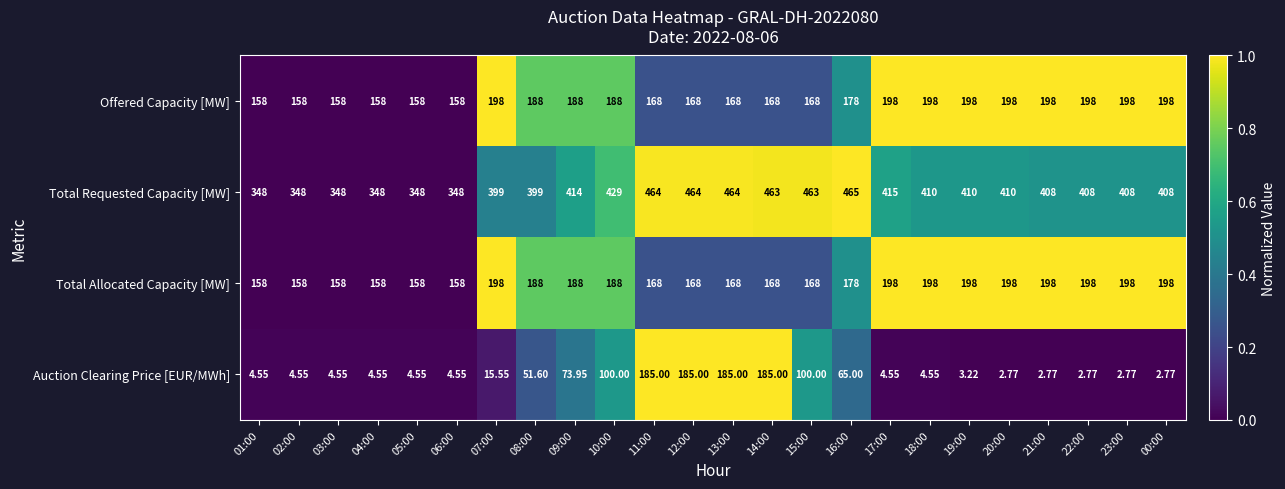

Is the value of Auction Clearing Price [EUR/MWh] at 06:00 greater than the value of Offered Capacity [MW] at 15:00?

No